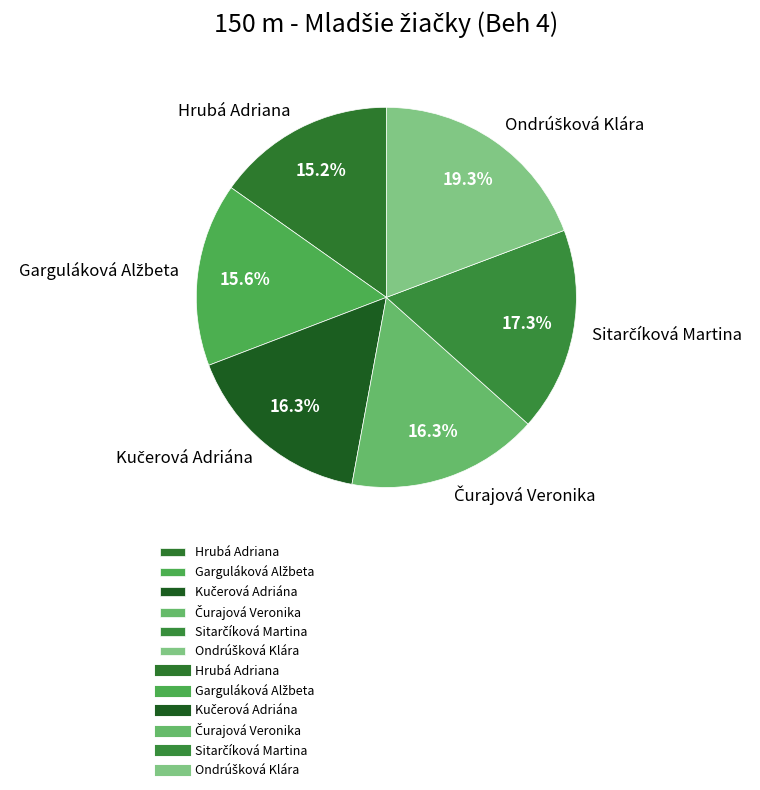

Does Hrubá Adriana account for over 50% of the chart?

No